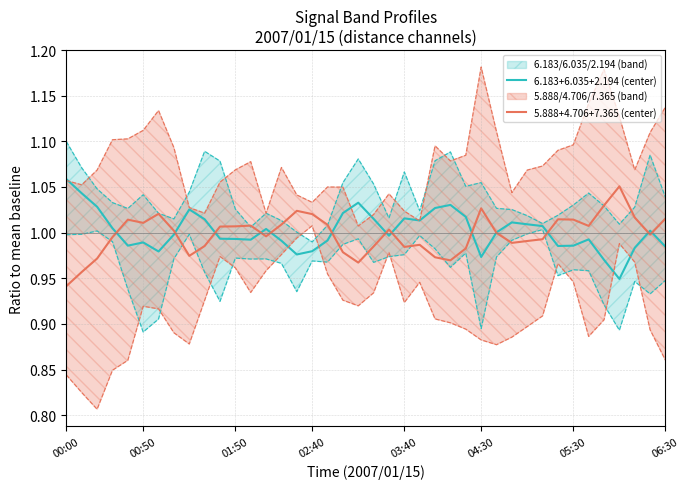

At 29, list the series in order from smallest to largest.

5.888+4.706+7.365 (center), 6.183+6.035+2.194 (center)